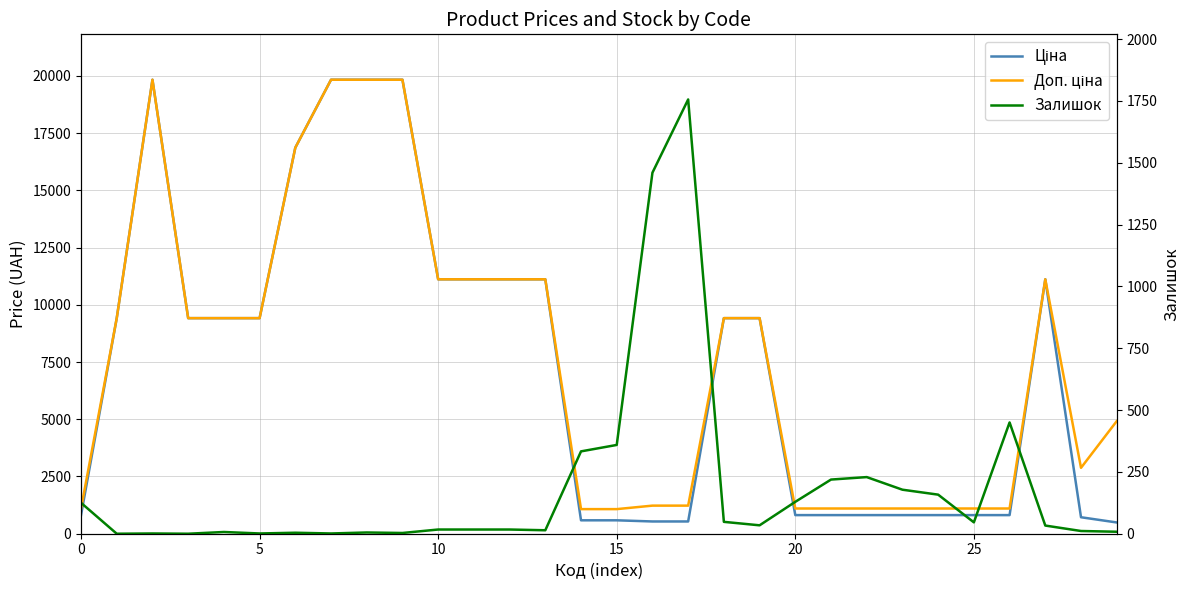

How many values in the Ціна series are below 9416?

14